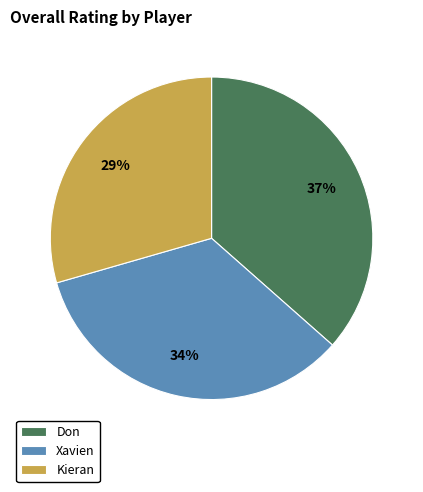

Is the sum of Kieran and Xavien greater than half?

Yes